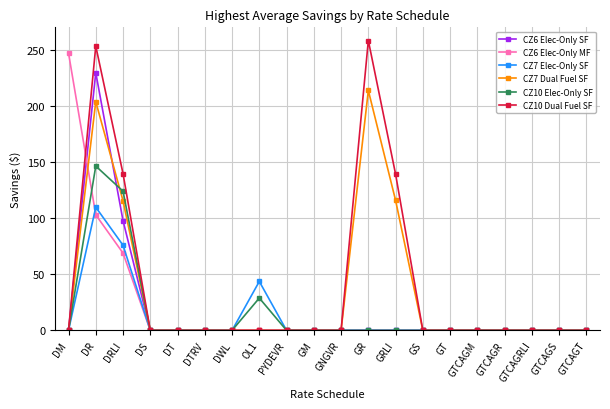

Where is the first local maximum for CZ10 Elec-Only SF?

DR